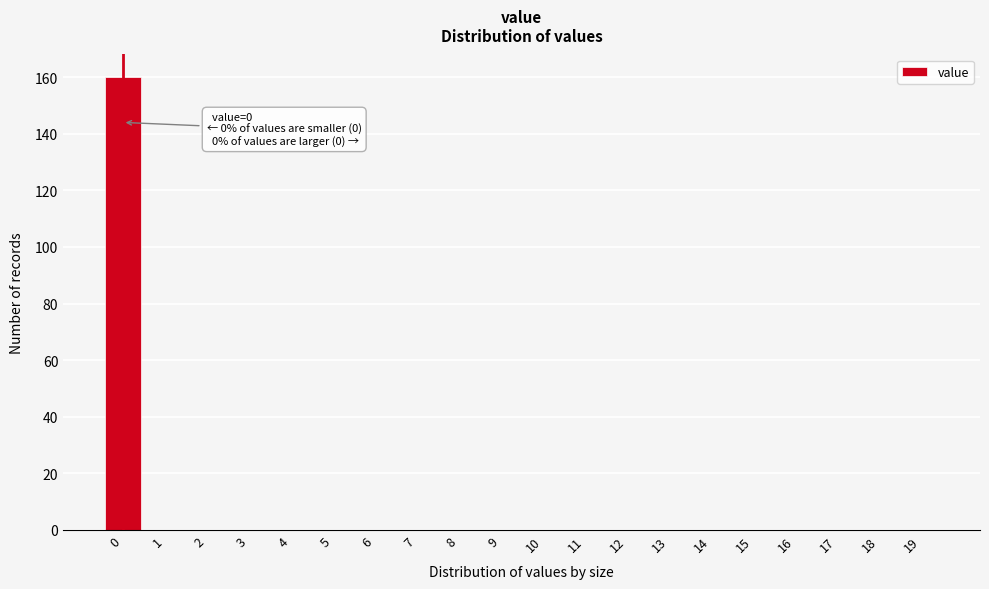

Reading right to left, what are all the values shown in this chart?

19=0	18=0	17=0	16=0	15=0	14=0	13=0	12=0	11=0	10=0	9=0	8=0	7=0	6=0	5=0	4=0	3=0	2=0	1=0	0=160